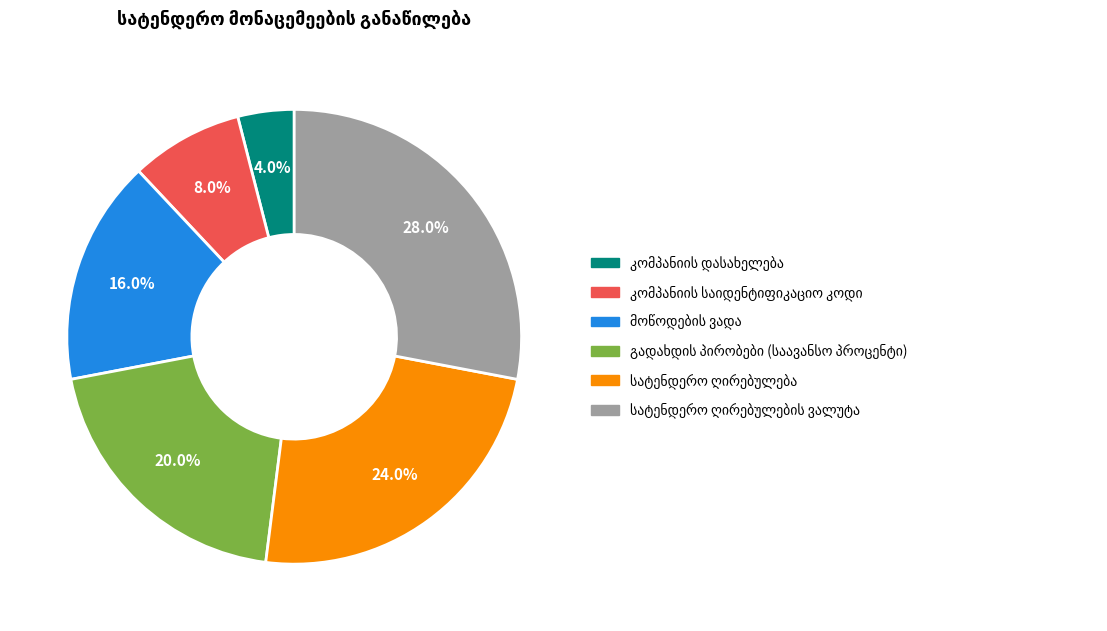

Does any single category account for the majority?

No